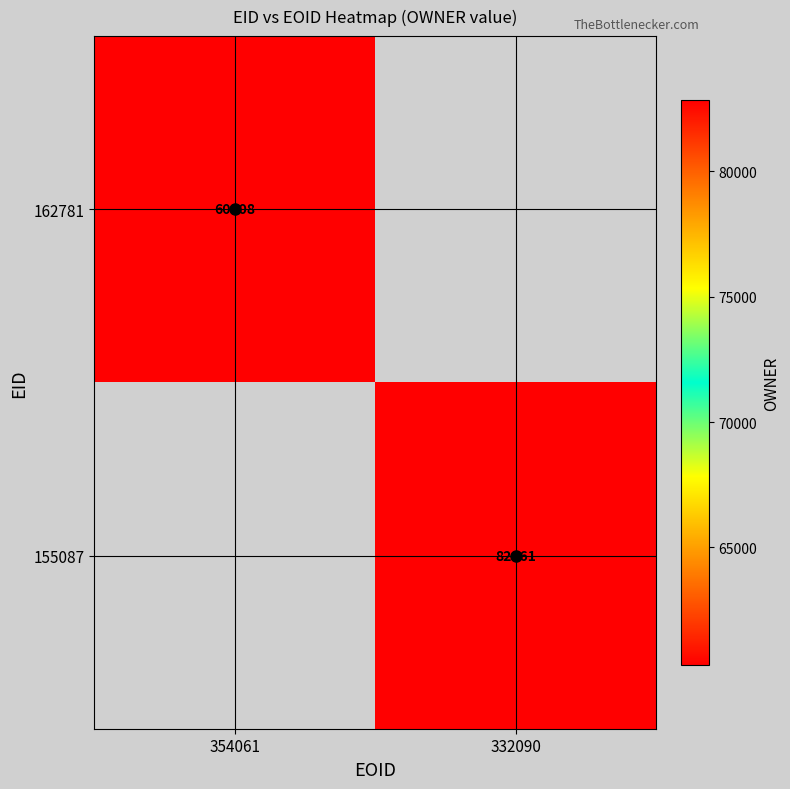

True or false: 162781 has a value of 60308.0 at 354061.

True